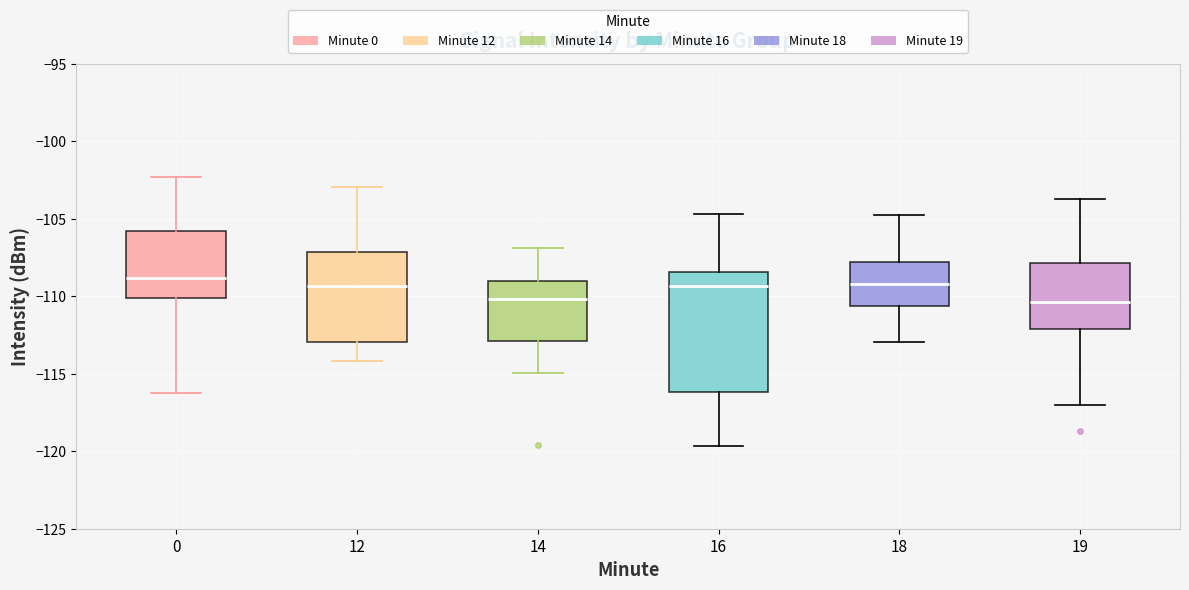

Which box is the tallest, from its lower edge to its upper edge?

16